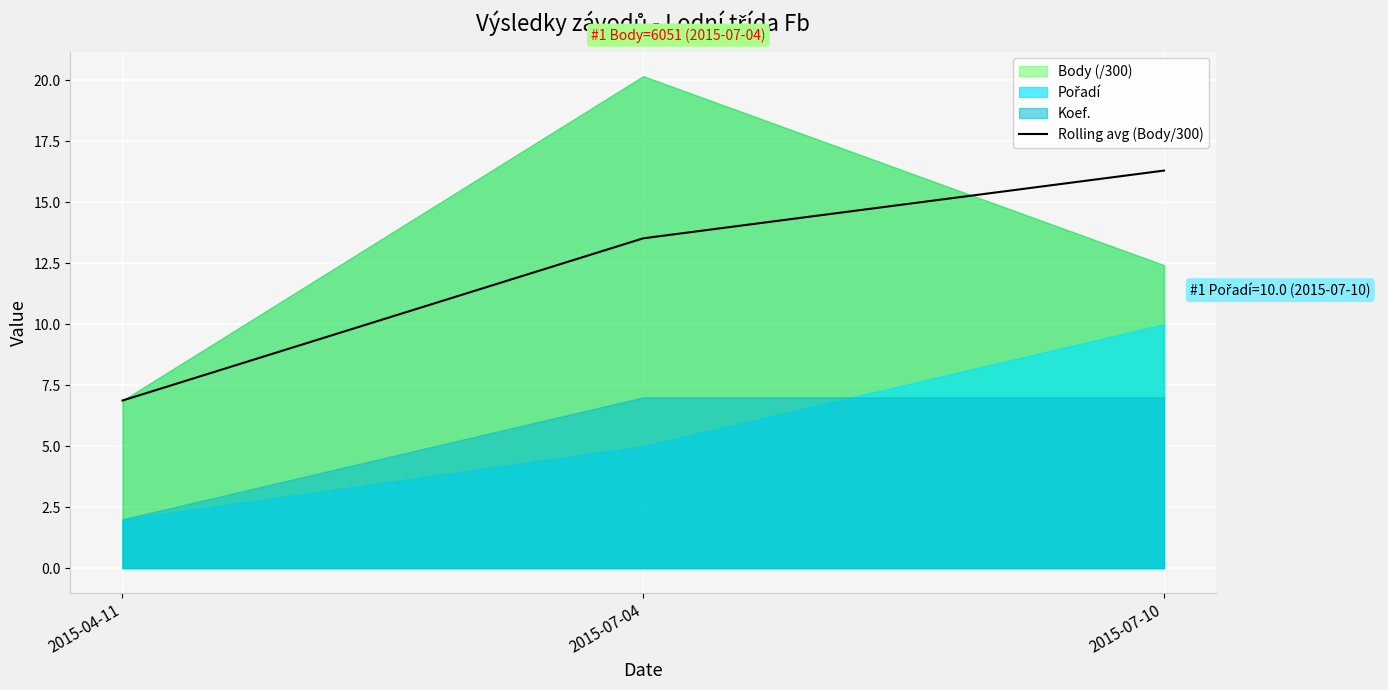

What position from the right is 2015-04-11?

3